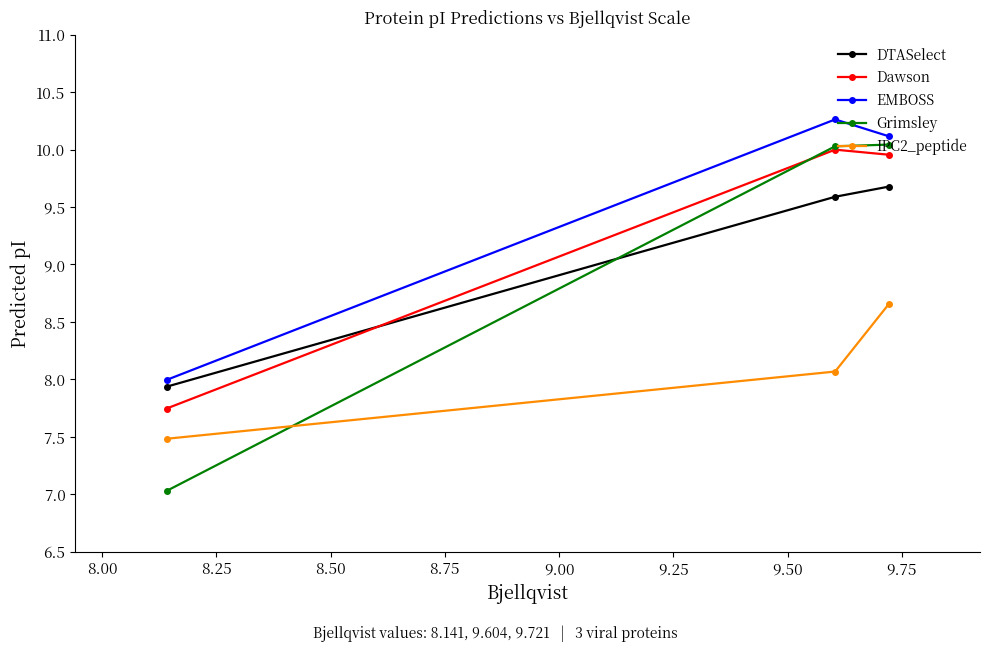

What is the lowest value of the DTASelect series?

7.9